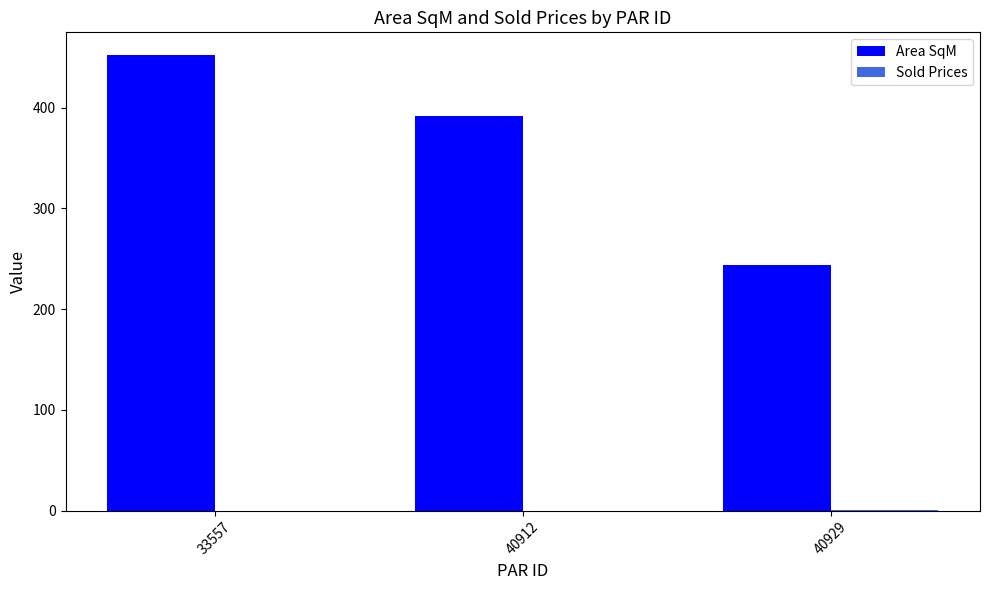

At which label does Area SqM reach its peak?

33557